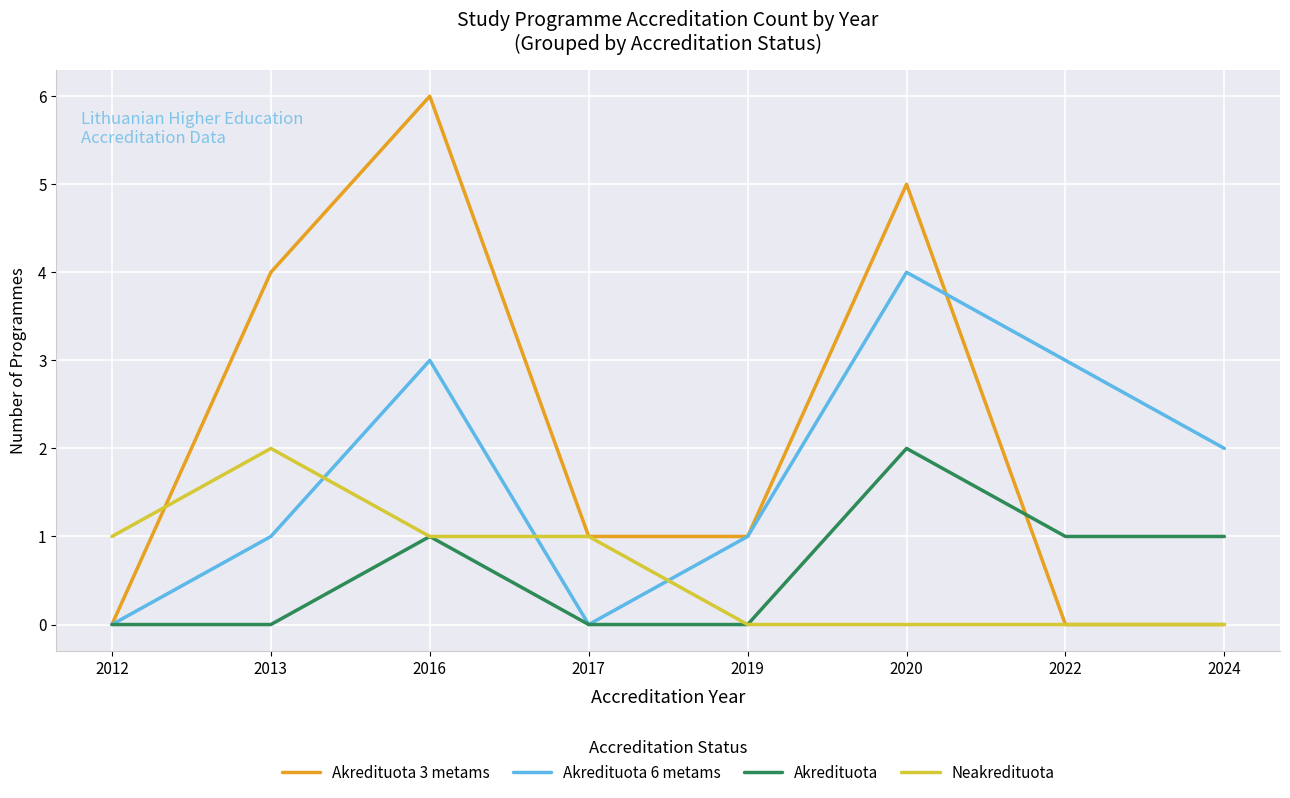

Is it true that Akredituota equals 1 at 2022?

True